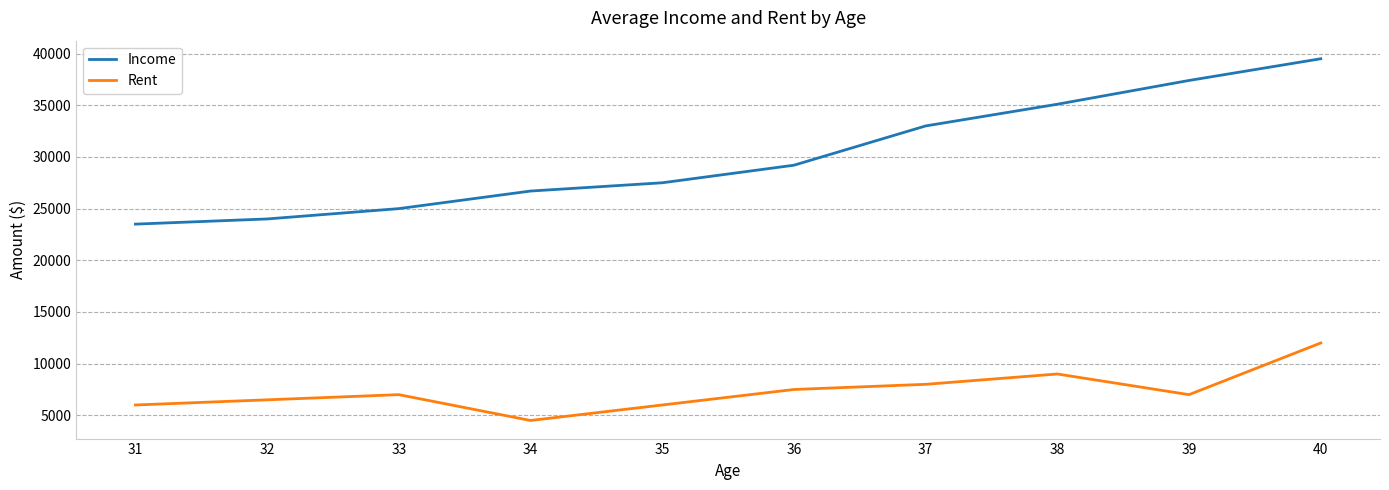

Between 31 and 35, which series saw the biggest shift?

Income